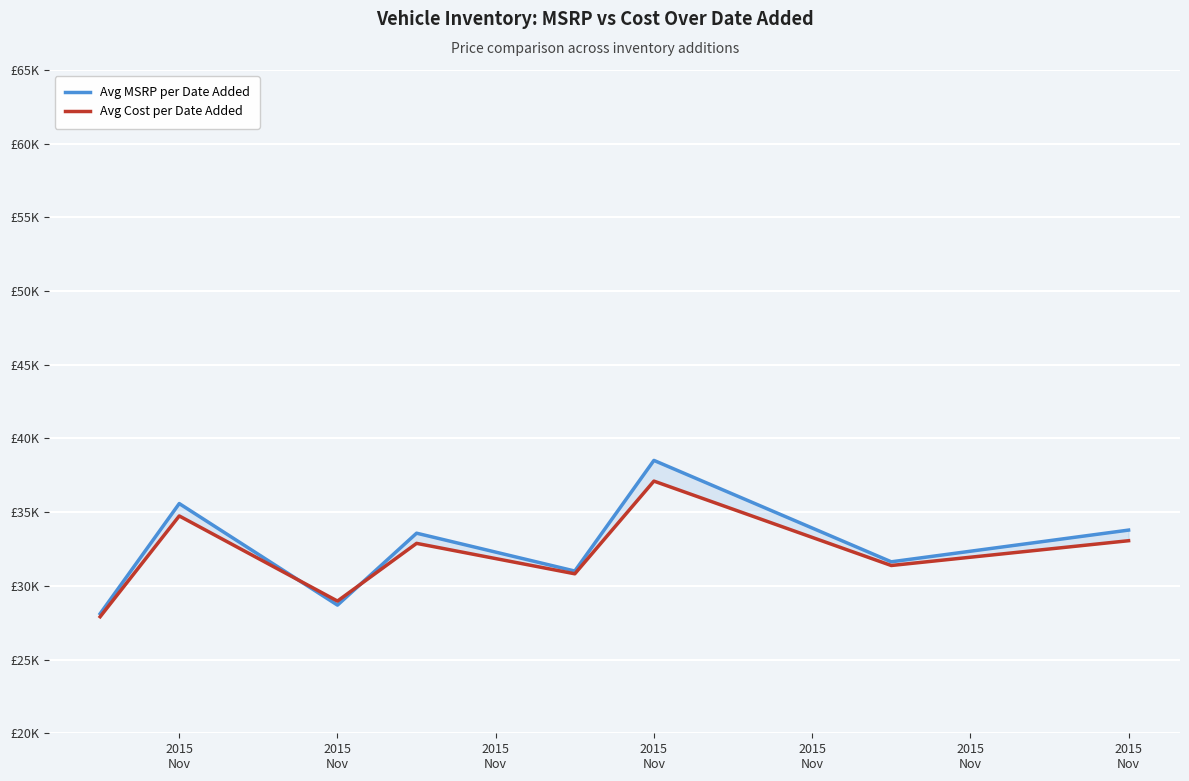

What is the difference between the maximum and minimum values in the Avg Cost per Date Added series?

9201.0